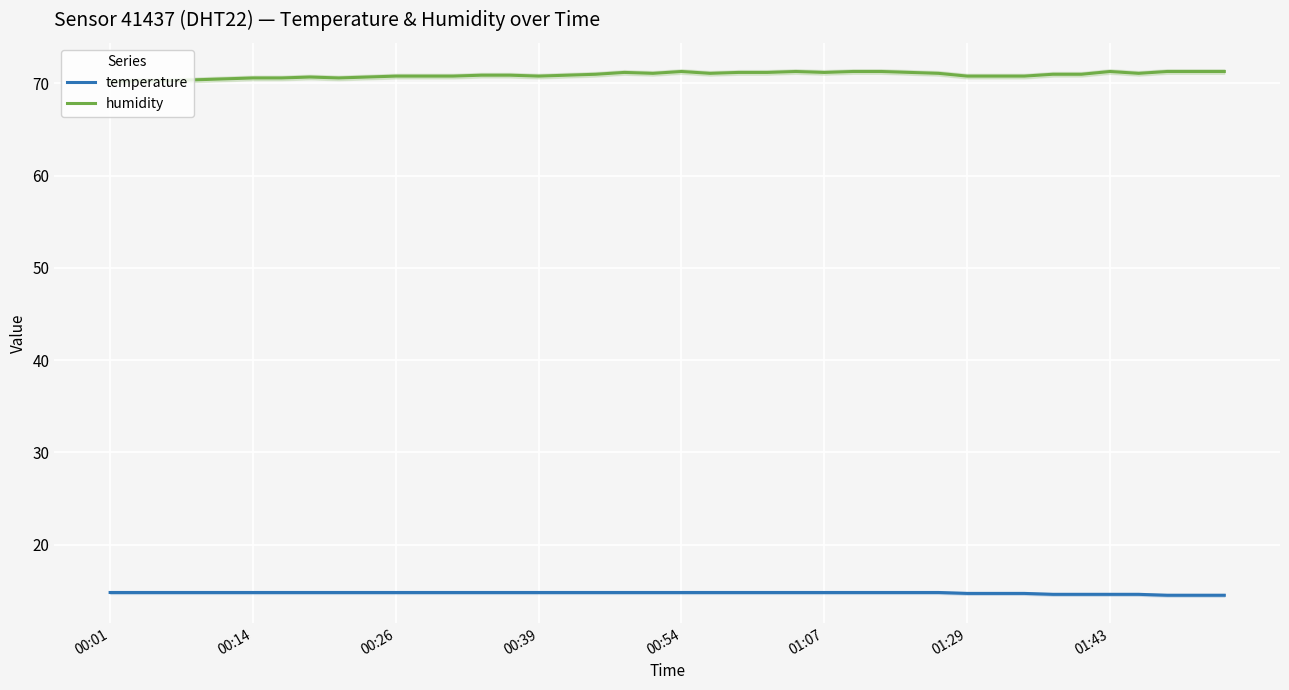

What is the sum of all temperature values?

590.0